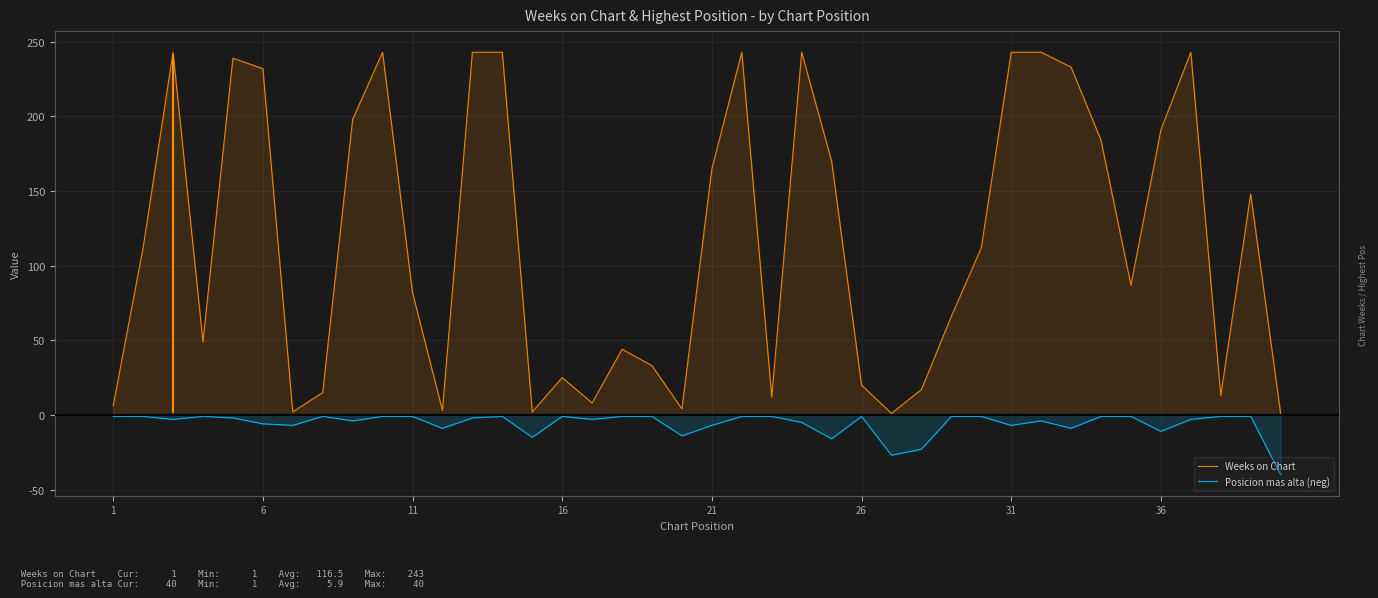

Which series has the largest range (max minus min)?

Weeks on Chart